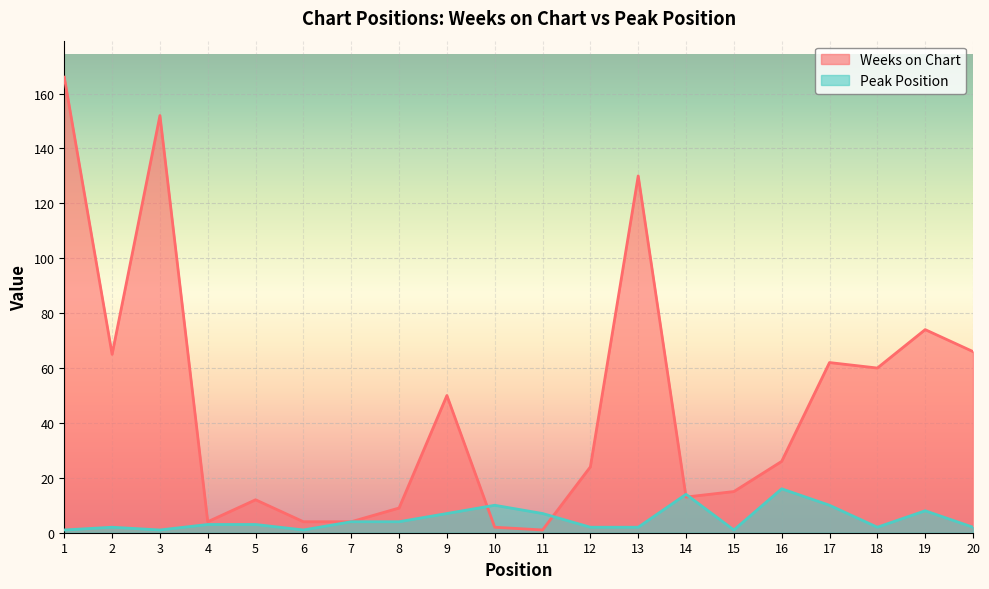

Rank the series by their average value, from highest to lowest.

Weeks on Chart, Peak Position